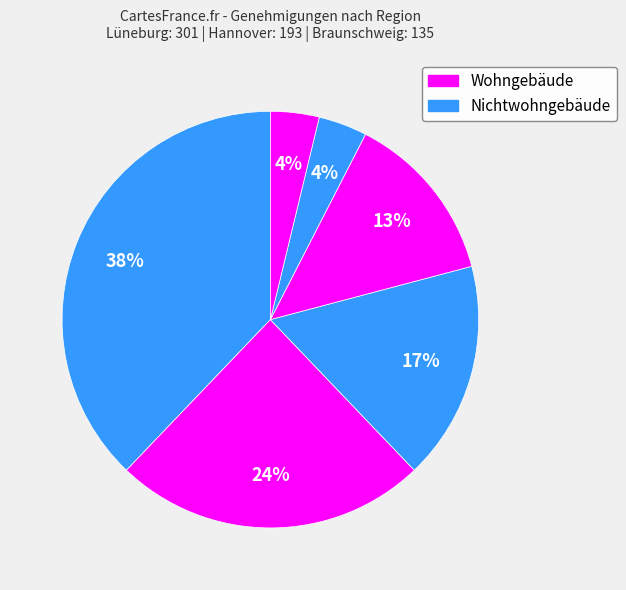

What is the largest slice in the pie chart?

Lüneburg